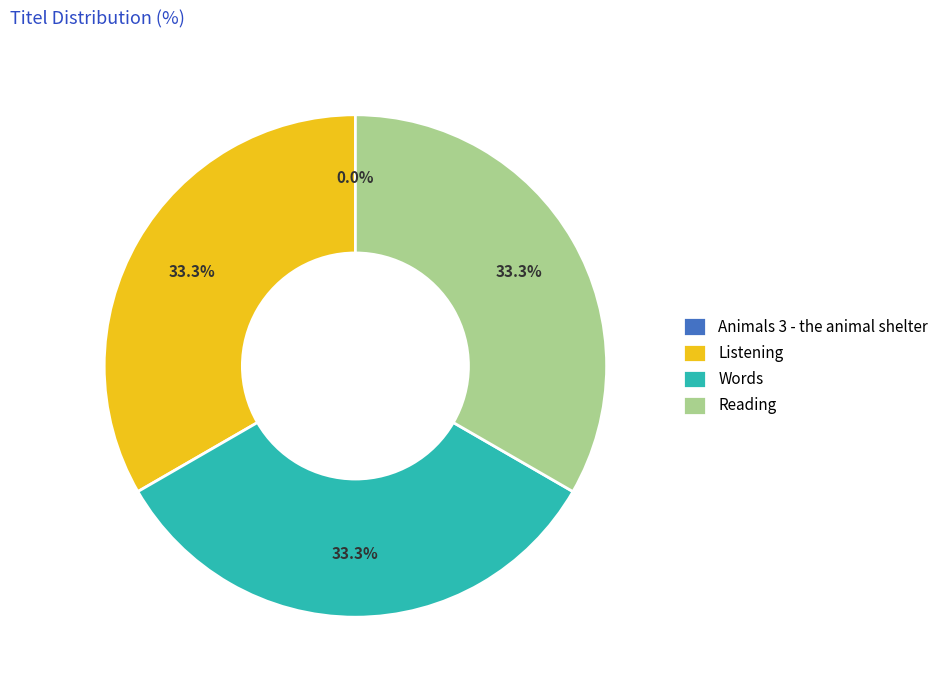

Is there a majority slice in this chart?

No